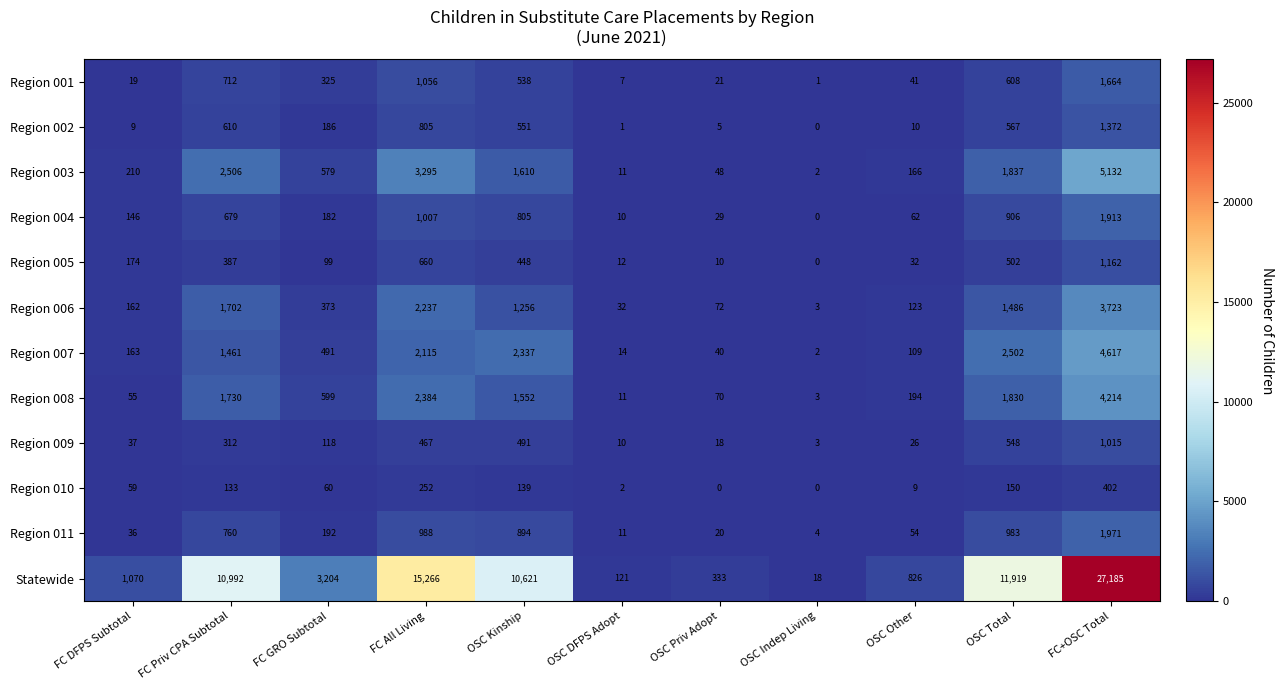

Which series has the largest total across all categories?

Statewide